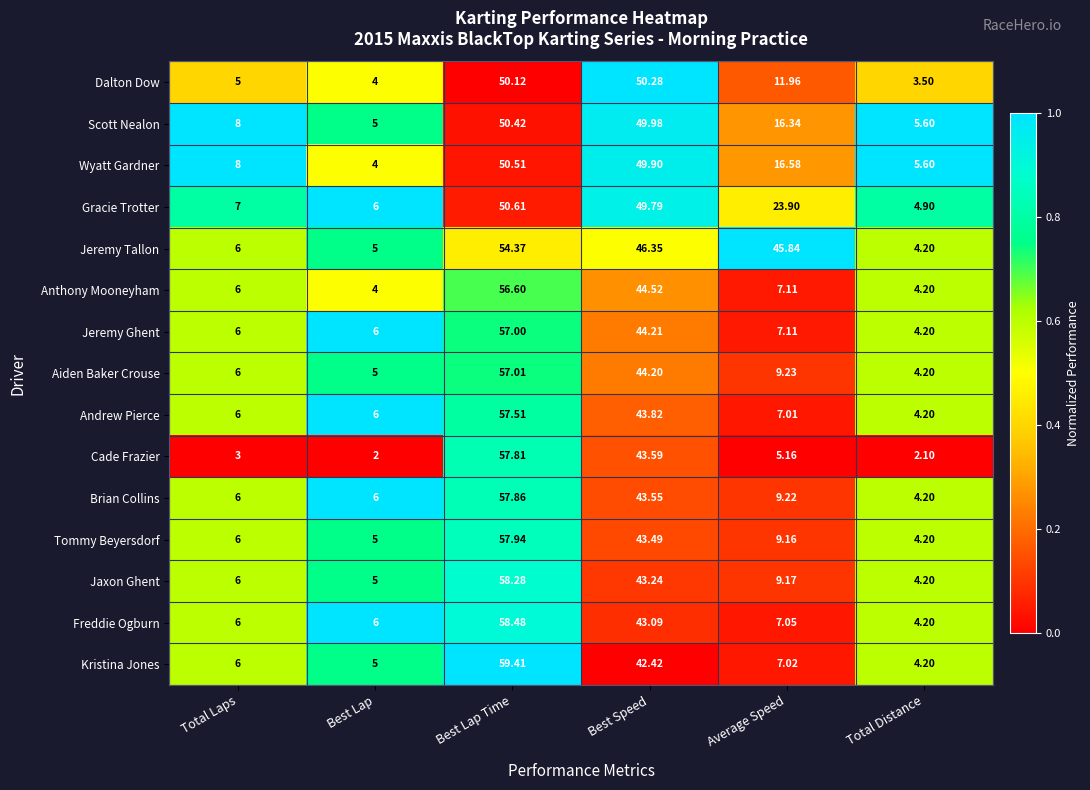

At which label does Aiden Baker Crouse reach its peak?

Best Lap Time